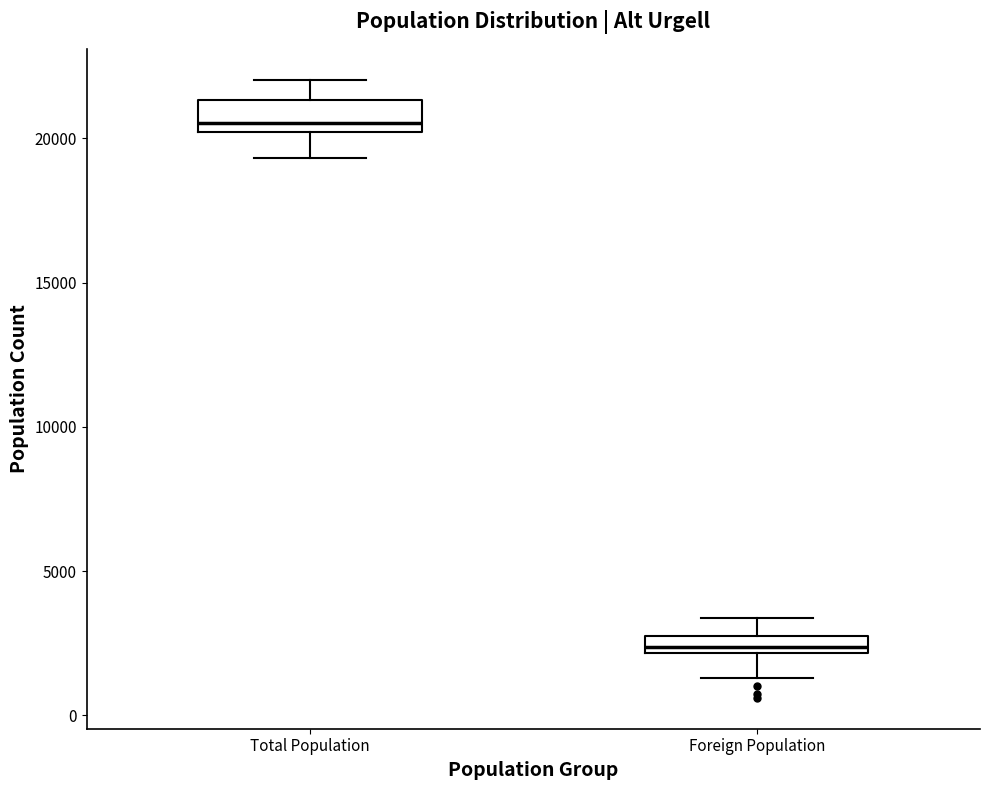

Which box has the lowest median line?

Foreign Population